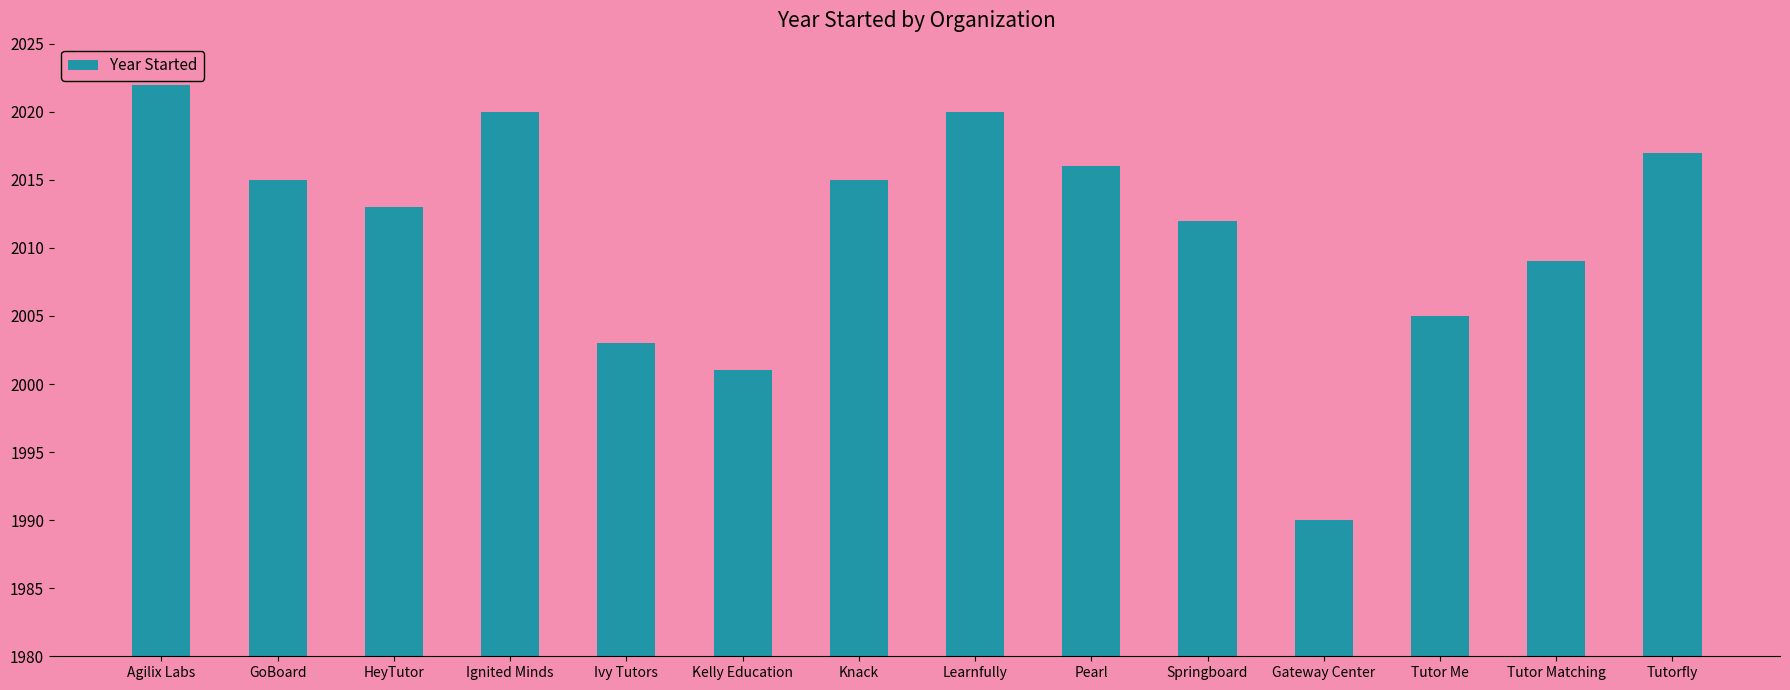

Which label corresponds to the largest value in the chart?

Agilix Labs